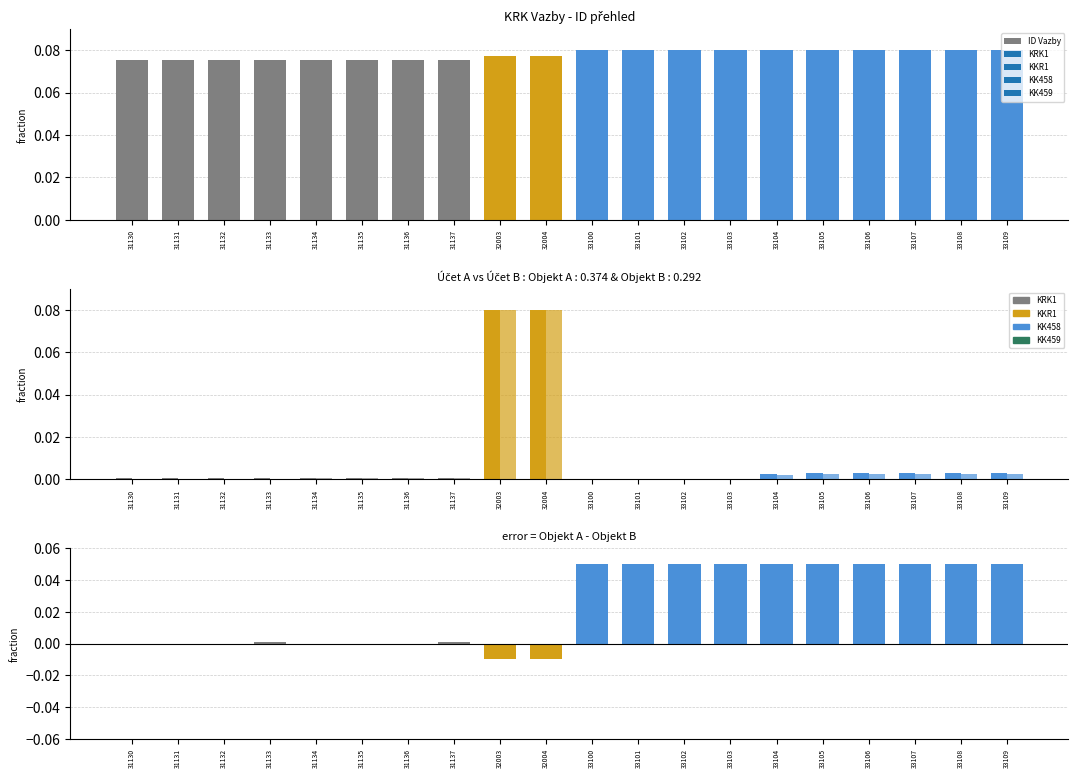

Which series has the largest total across all categories?

ID Vazby